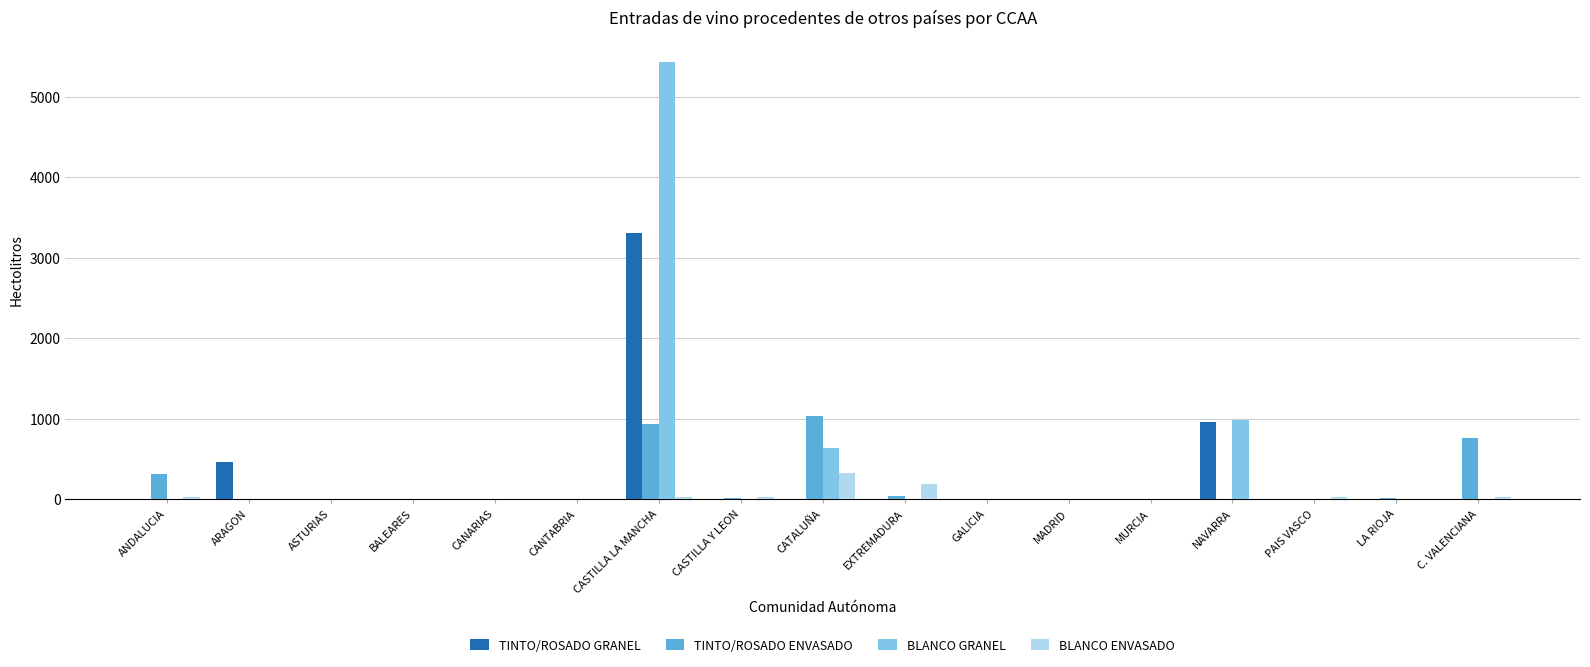

At which category is the sum across all series the highest?

CASTILLA LA MANCHA